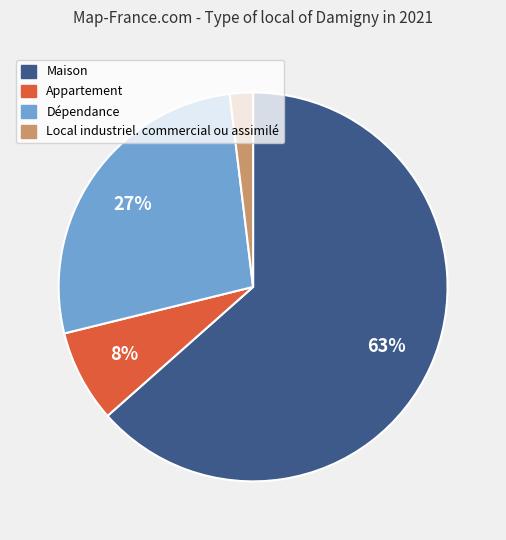

To the nearest percent, what is the difference between the Appartement and Local industriel. commercial ou assimilé slice percentages?

6%